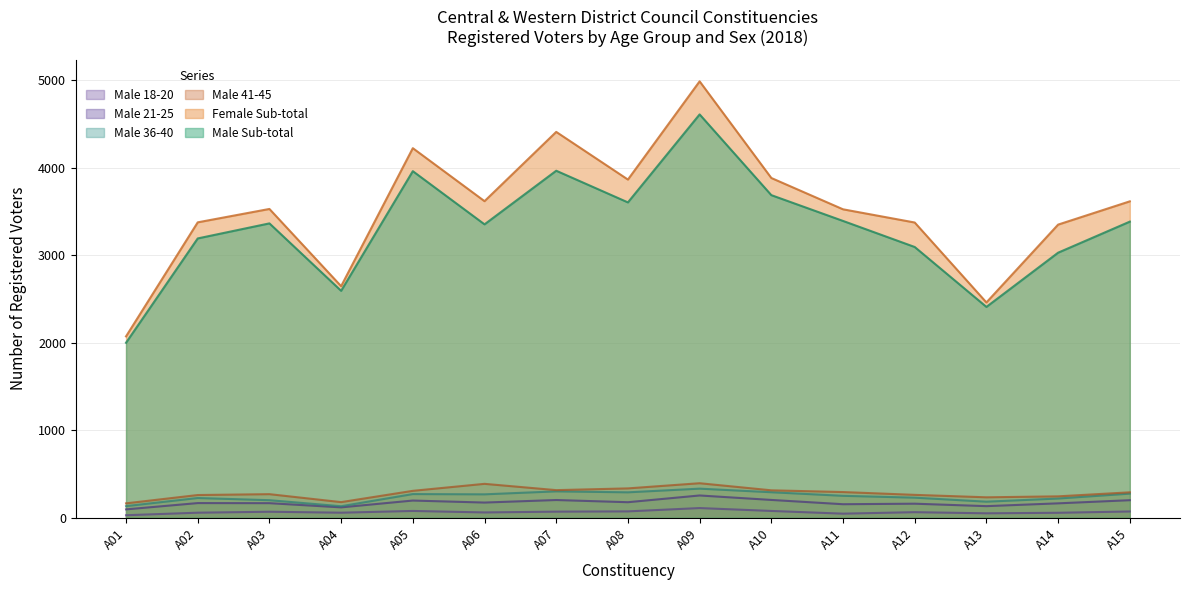

How many series are shown in this chart?

6